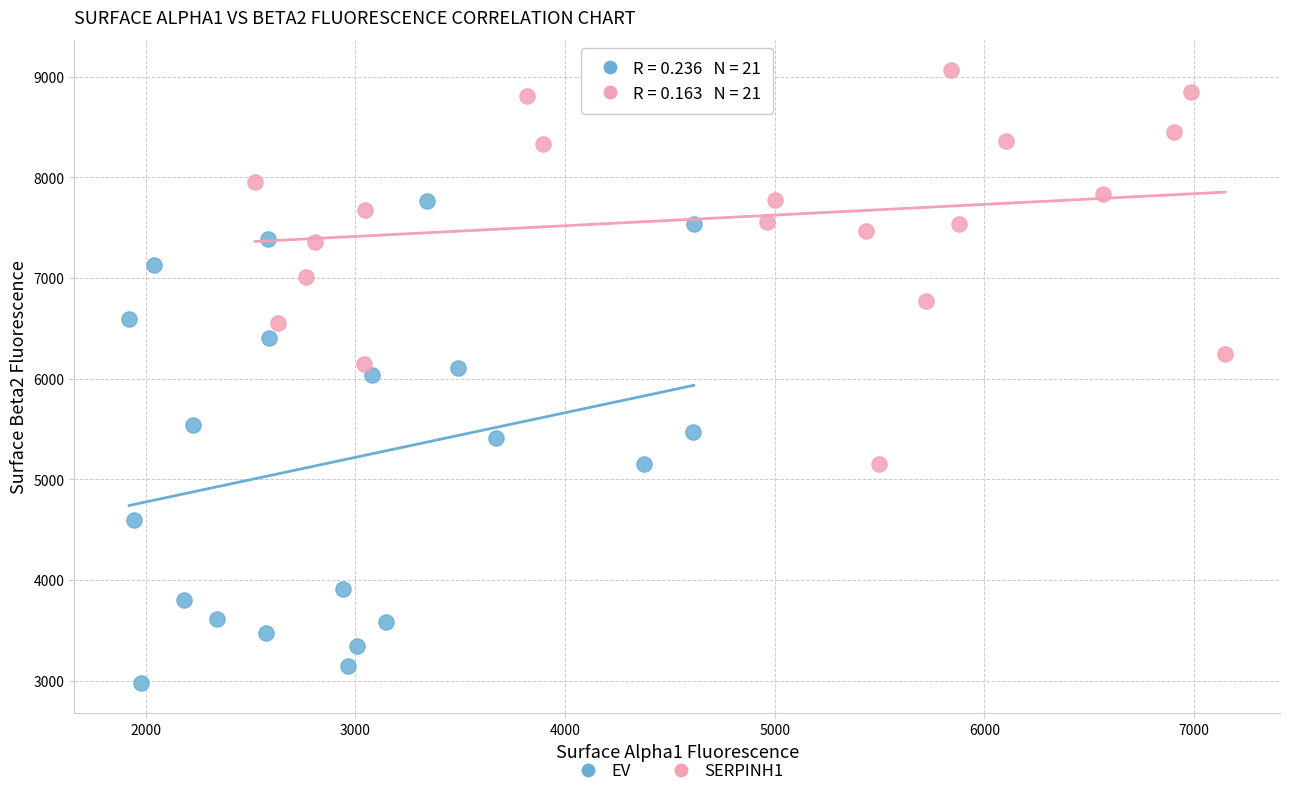

Which series has the widest spread of Y values?

EV